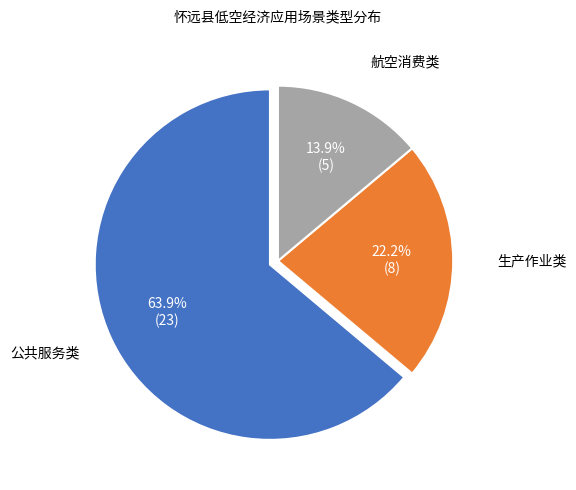

Between 公共服务类 and 生产作业类, which is larger?

公共服务类